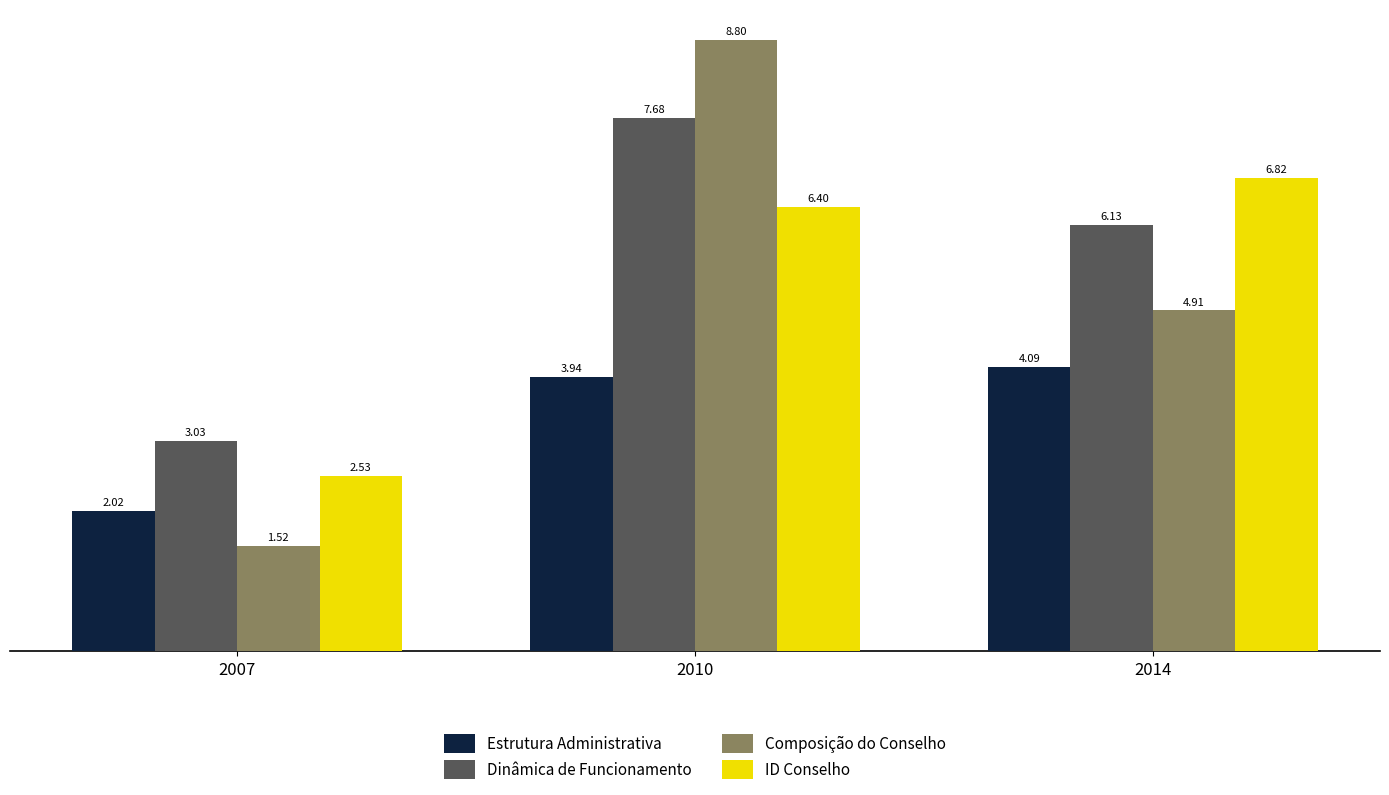

What are all the series names shown in the legend?

Estrutura Administrativa, Dinâmica de Funcionamento, Composição do Conselho, ID Conselho